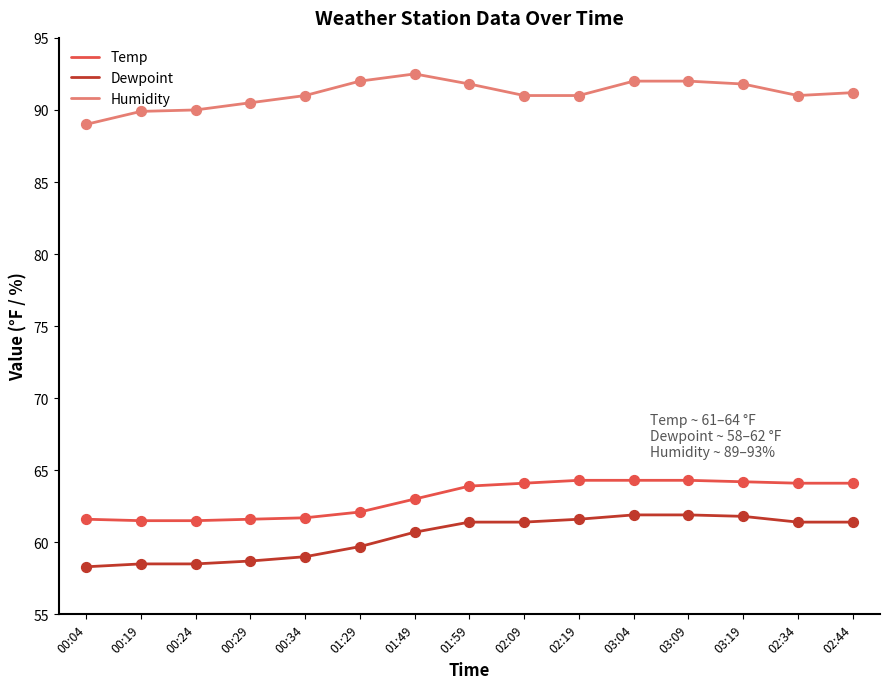

Is the value of Temp at 02:09 greater than the value of Dewpoint at 02:19?

Yes